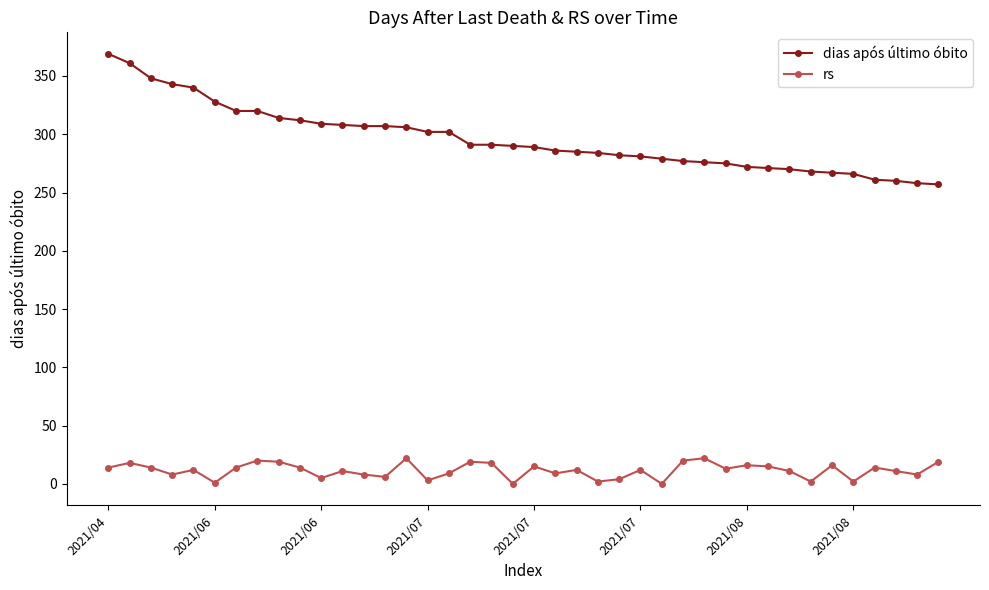

Which series has the largest total across all categories?

dias após último óbito